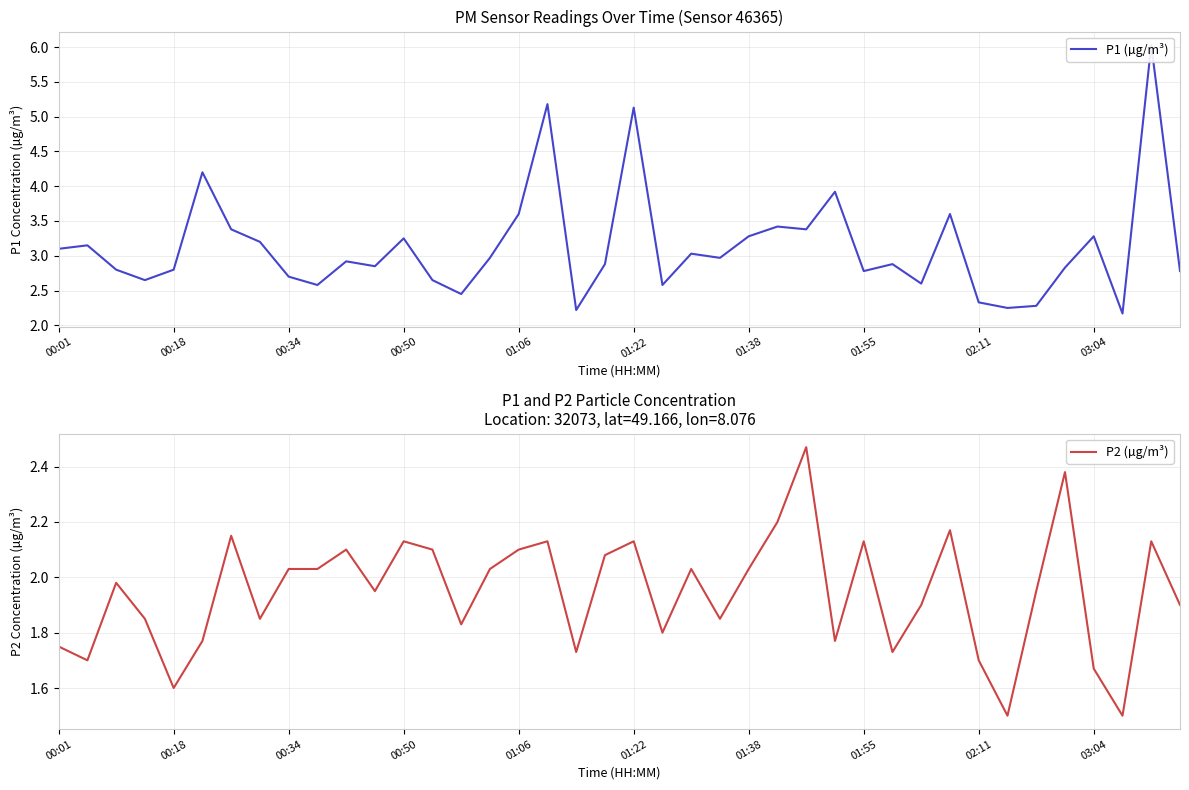

Which series has the largest range (max minus min)?

P1 (µg/m³)